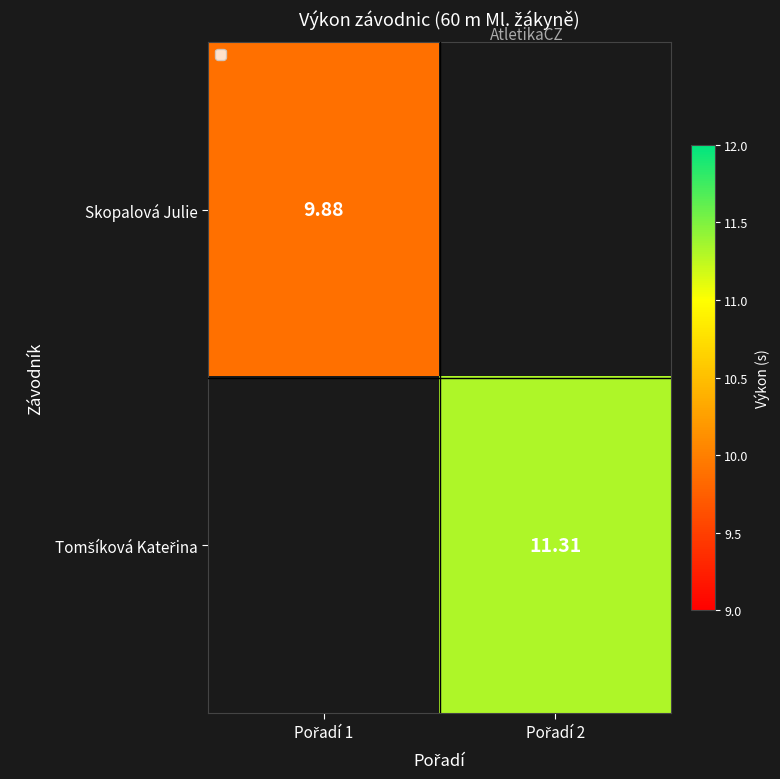

Which category has the highest value in the Tomšíková Kateřina series?

Pořadí 1